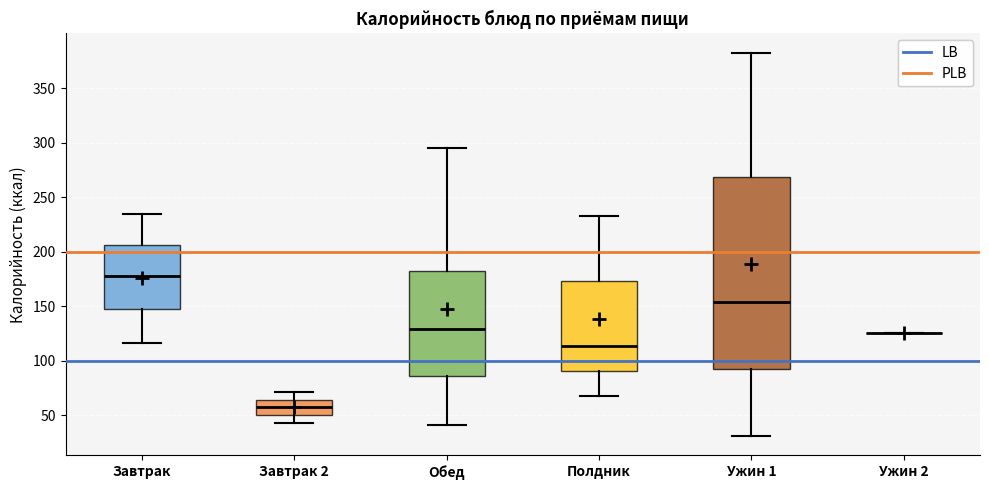

Reading left to right, transcribe this box plot: for each box, give where its median line is, the range the box spans, and where its two whiskers end, as read against the y-axis. The values are not printed on the chart, so give them approximately, as read against the axis.

Завтрак: median 180, box 145 to 205, whiskers 115 to 235
Завтрак 2: median 55, box 50 to 65, whiskers 45 to 70
Обед: median 130, box 85 to 180, whiskers 40 to 295
Полдник: median 115, box 90 to 175, whiskers 70 to 230
Ужин 1: median 155, box 90 to 270, whiskers 30 to 380
Ужин 2: box collapsed to a line at 125, whiskers 125 to 125